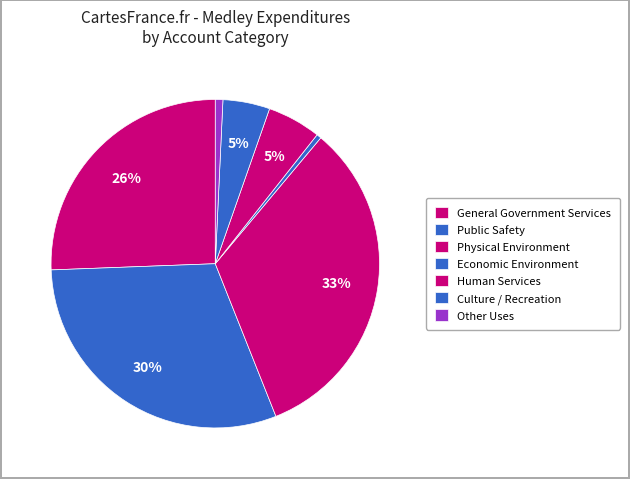

Which has a higher value, Economic Environment or Culture / Recreation?

Culture / Recreation